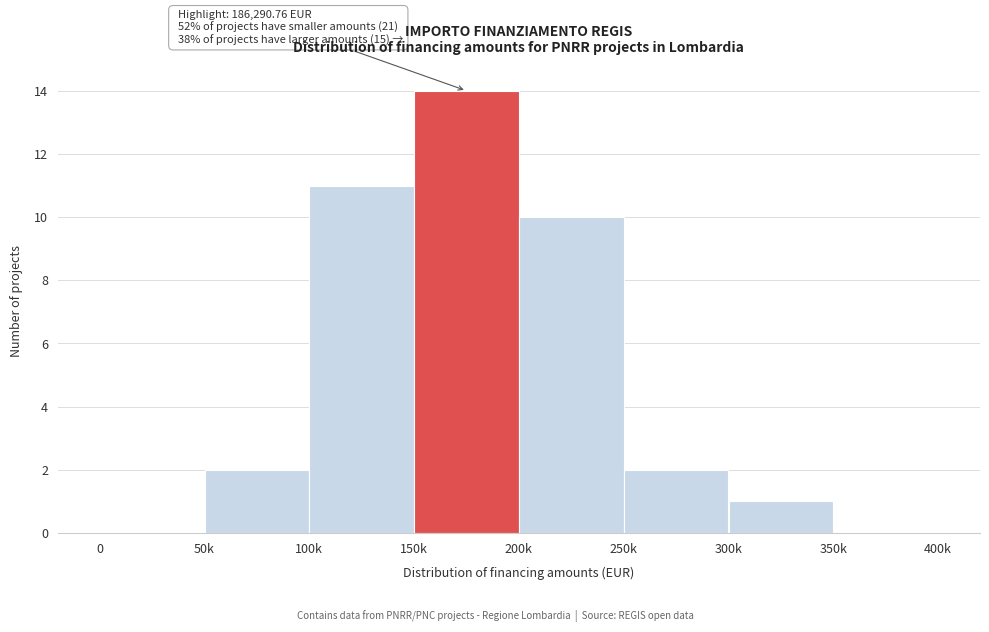

Reading left to right, list all the values displayed in this chart.

0=0	50k=2	100k=11	150k=14	200k=10	250k=2	300k=1	350k=0